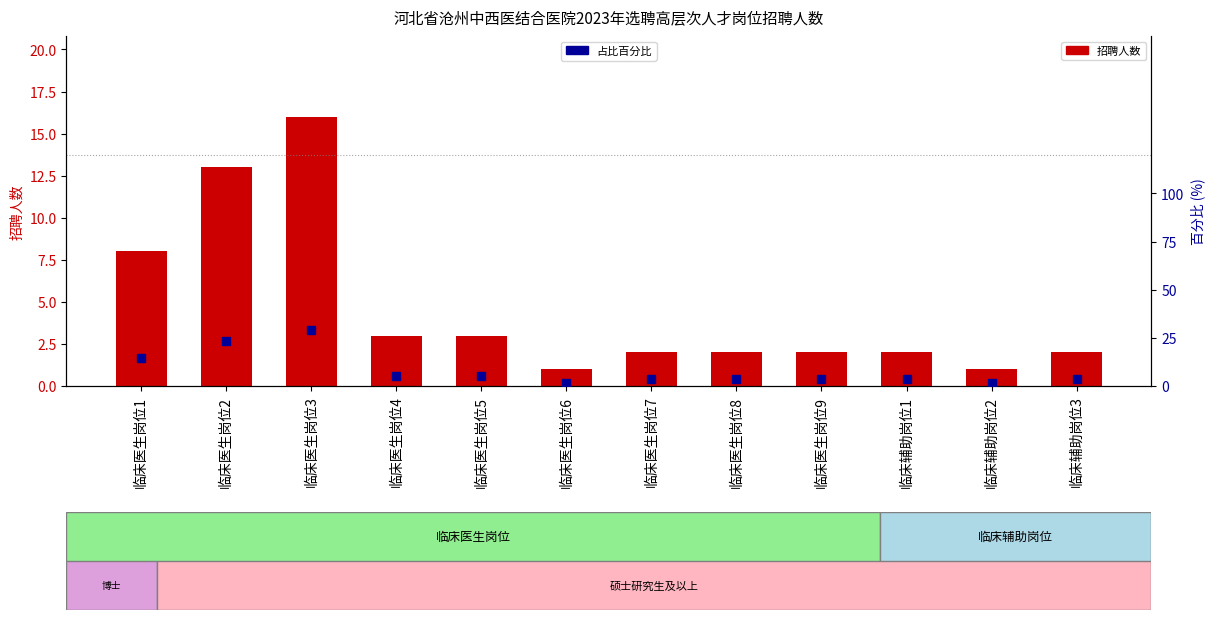

What are all the series names shown in the legend?

招聘人数, 占比百分比